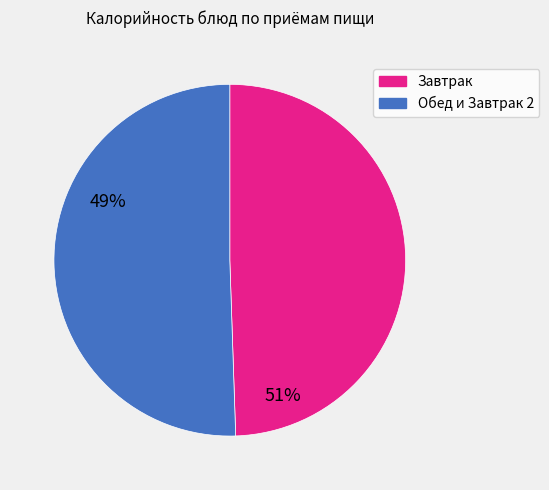

Rank the categories by value from highest to lowest.

Обед и Завтрак 2, Завтрак